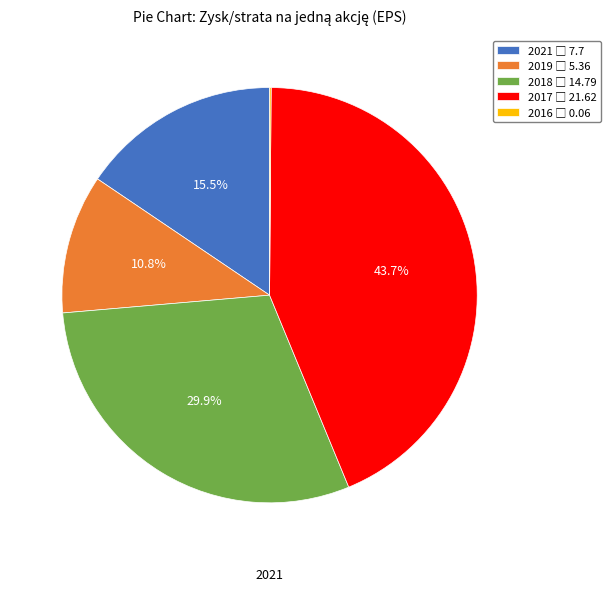

Combined, what portion of the pie is 2021 and 2017?

59.2%